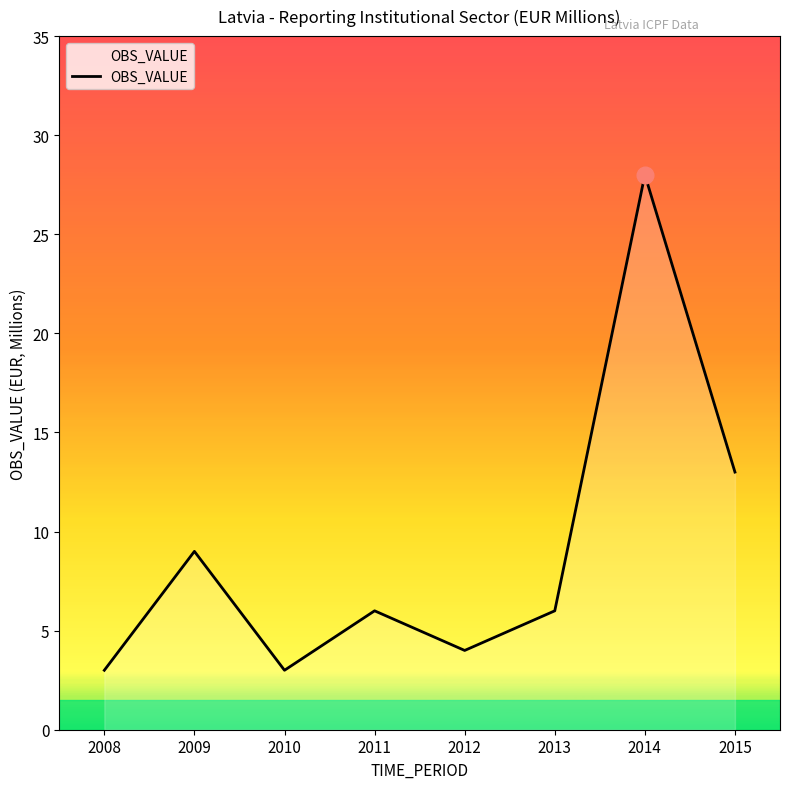

Reading left to right, list all the values displayed in this chart.

3	9	3	6	4	6	28	13